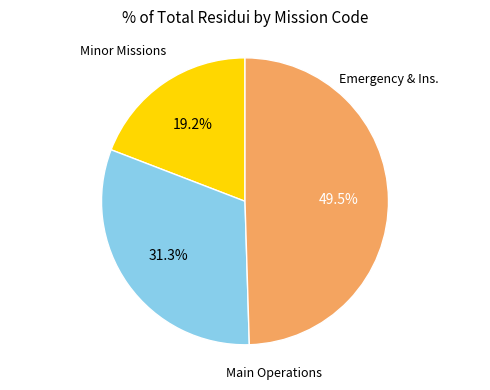

Is there any slice that represents more than half of the pie?

No